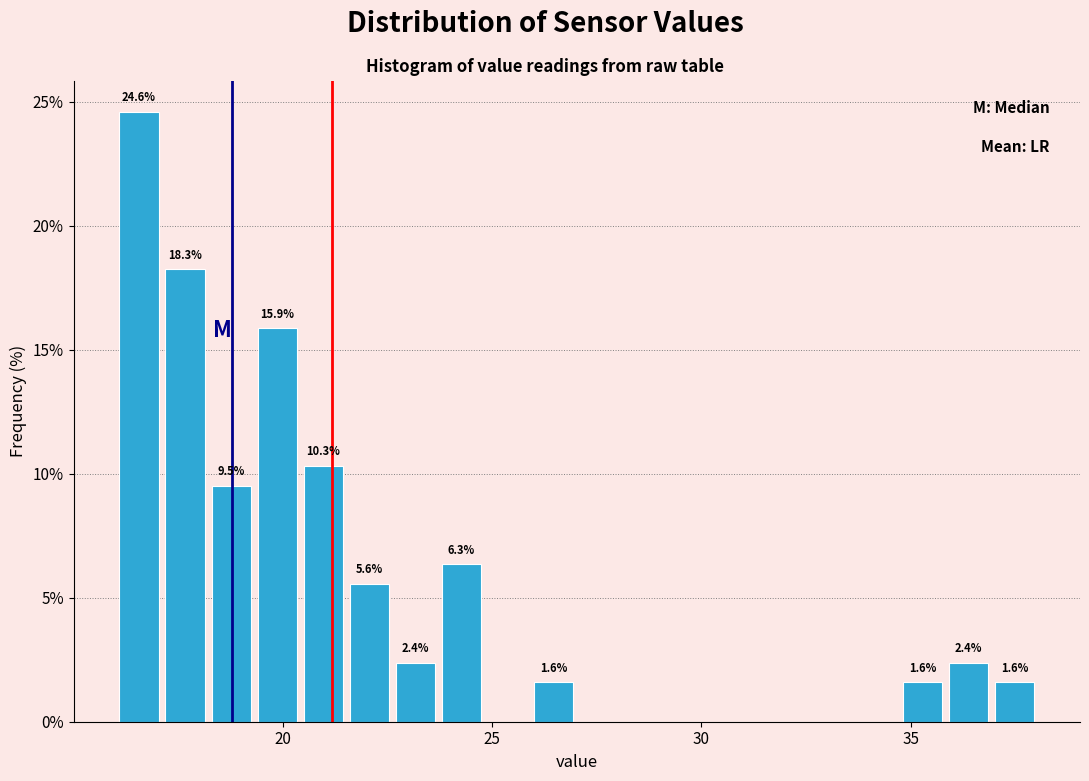

Around what value on the x-axis is the tallest bar? Give the approximate position of its centre, as read against the axis.

16.5